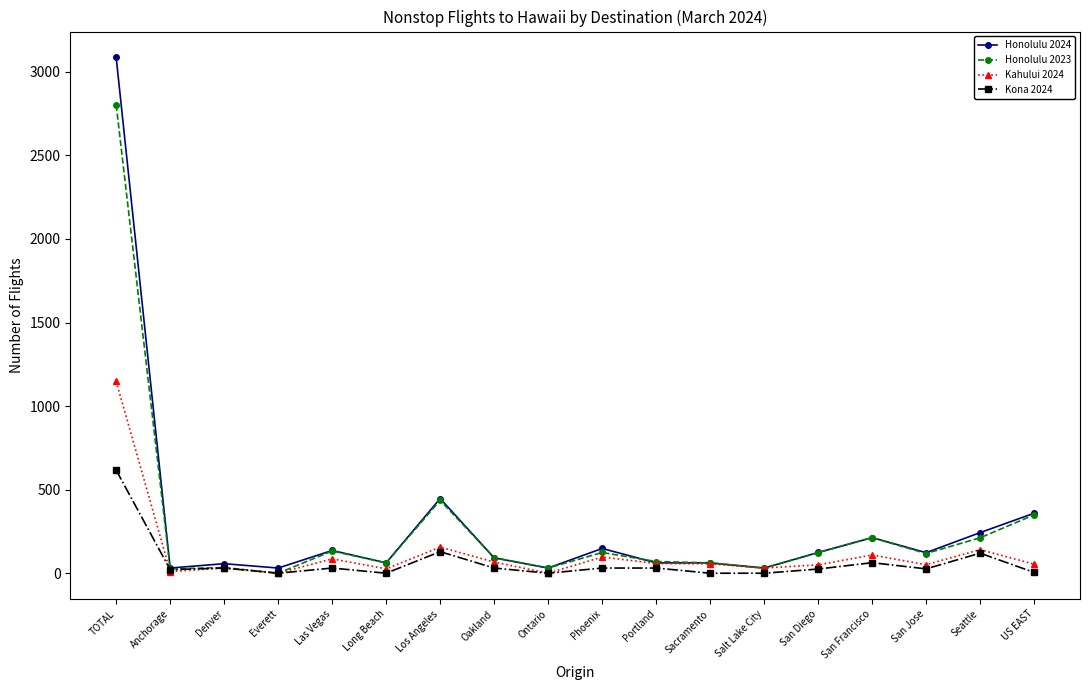

True or false: Kona 2024 has more than 1 points higher than both neighbors.

True